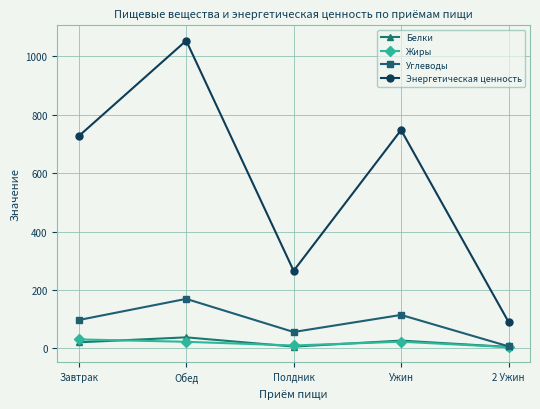

What is the label of the 1st point from the left?

Завтрак